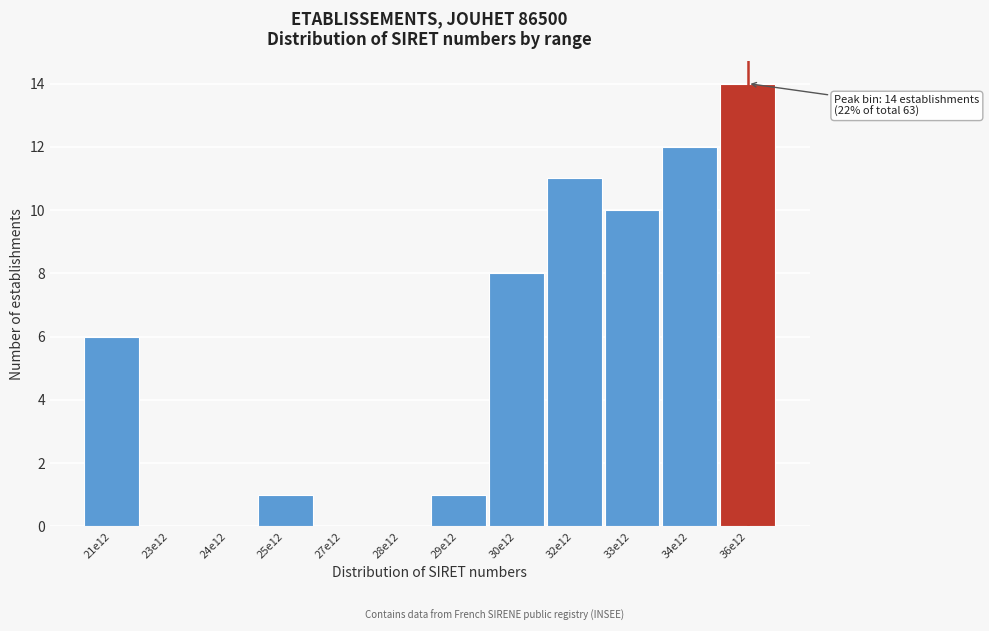

Reading left to right, what are all the values shown in this chart?

21e12=6	23e12=0	24e12=0	25e12=1	27e12=0	28e12=0	29e12=1	30e12=8	32e12=11	33e12=10	34e12=12	36e12=14